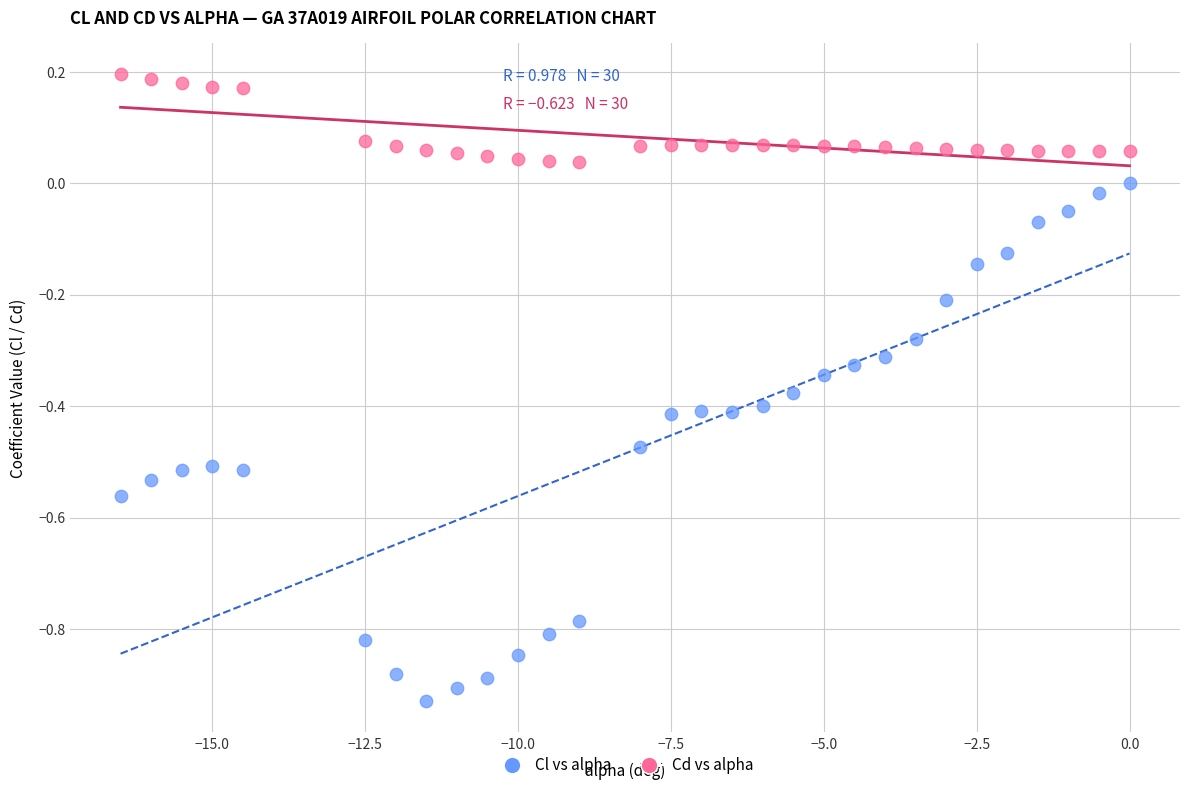

Which series has the largest Y range (max minus min)?

Cl vs alpha